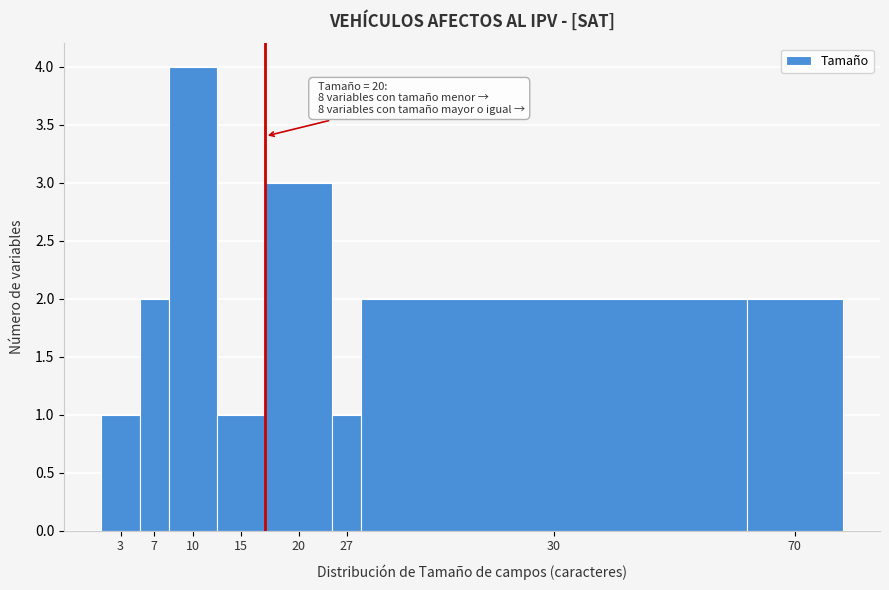

Reading right to left, what are all the values shown in this chart?

2	2	1	3	1	4	2	1